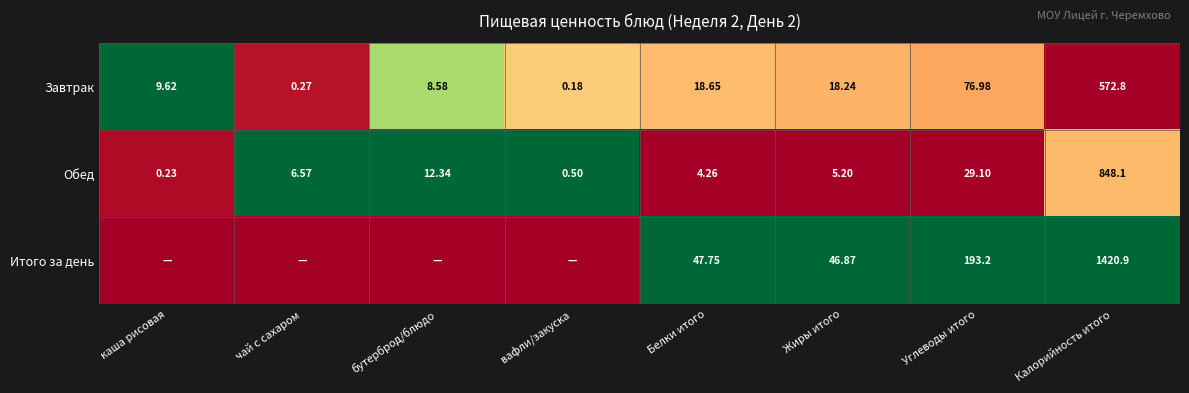

Rank the categories by Завтрак value from lowest to highest.

вафли/закуска, чай с сахаром, бутерброд/блюдо, каша рисовая, Жиры итого, Белки итого, Углеводы итого, Калорийность итого